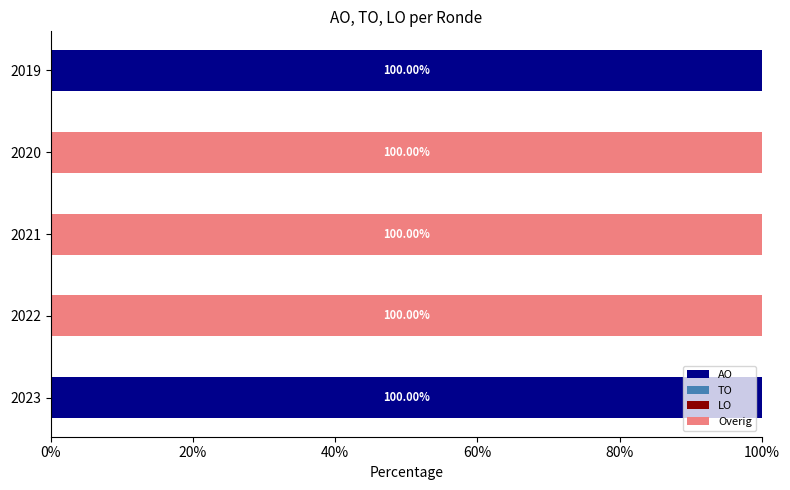

What is the total value across all series at 2022?

100